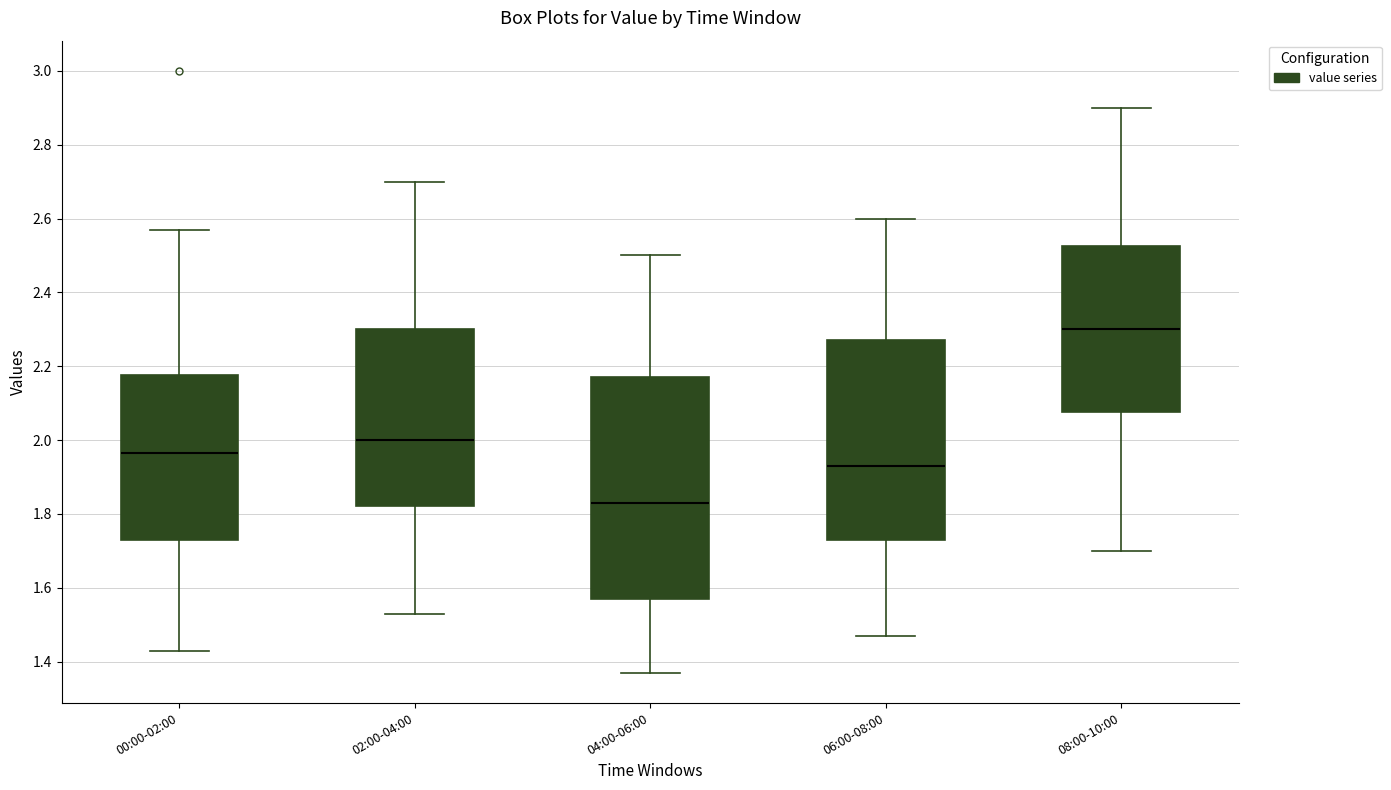

Reading left to right, transcribe this box plot: for each box, give where its median line is, the range the box spans, and where its two whiskers end, as read against the y-axis. The values are not printed on the chart, so give them approximately, as read against the axis.

00:00-02:00: median 1.96, box 1.74 to 2.18, whiskers 1.44 to 2.58
02:00-04:00: median 2.00, box 1.82 to 2.30, whiskers 1.54 to 2.70
04:00-06:00: median 1.84, box 1.58 to 2.18, whiskers 1.38 to 2.50
06:00-08:00: median 1.94, box 1.74 to 2.28, whiskers 1.48 to 2.60
08:00-10:00: median 2.30, box 2.08 to 2.52, whiskers 1.70 to 2.90